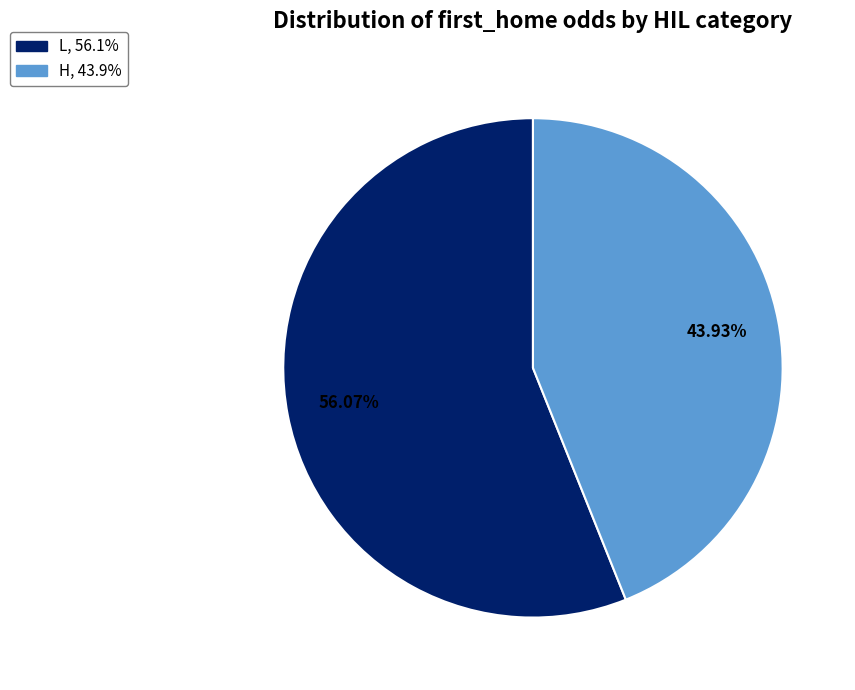

Is there a majority slice in this chart?

Yes